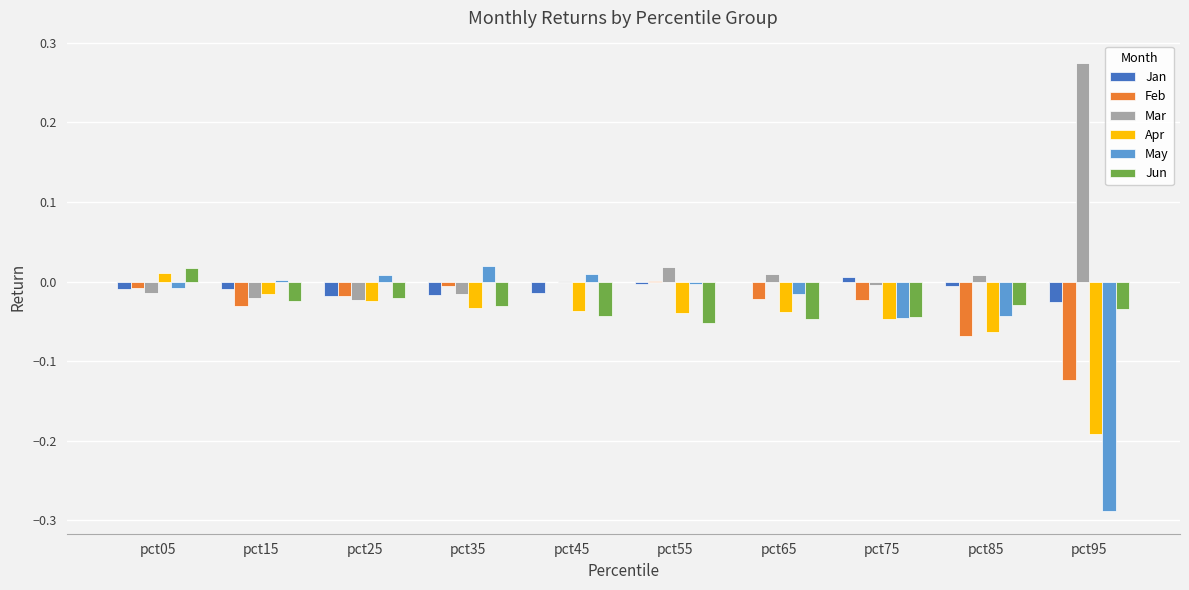

Is the value of Jan at pct65 greater than the value of Mar at pct55?

No